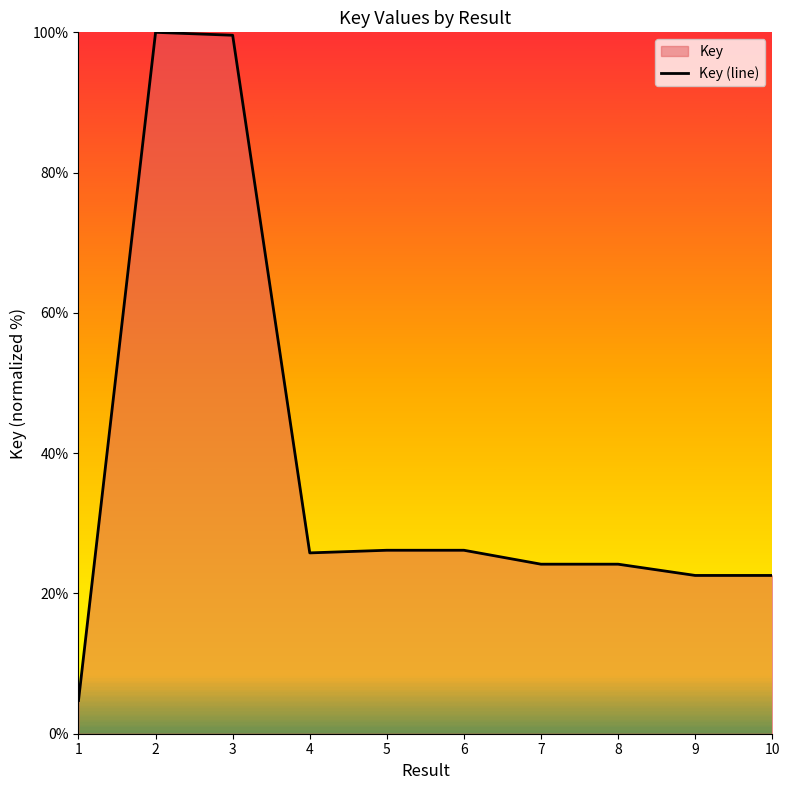

List the labels in order of value, largest first.

2, 3, 6, 5, 4, 7, 8, 10, 9, 1